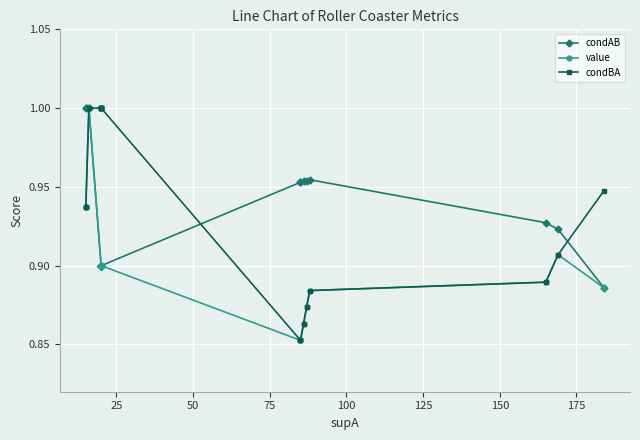

After their last crossing, which series has the higher values: condBA or condAB?

condBA